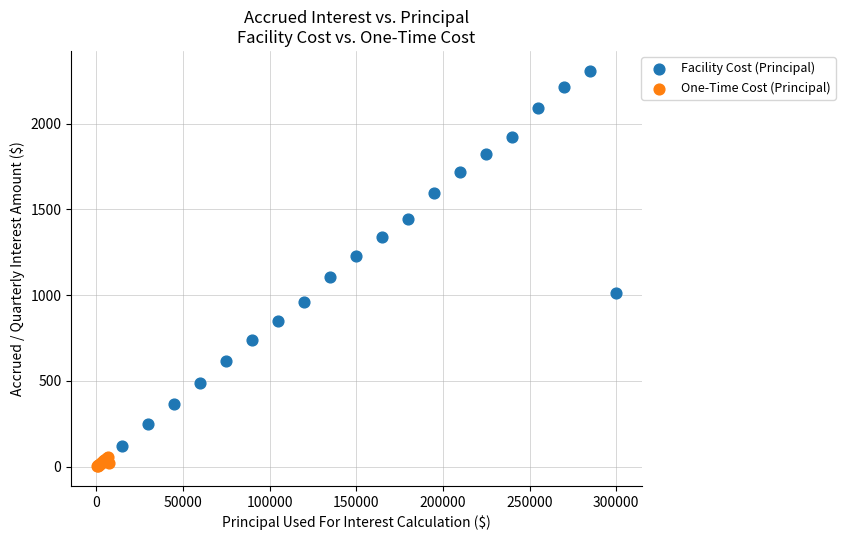

Which series has the widest spread of Y values?

Facility Cost (Principal)